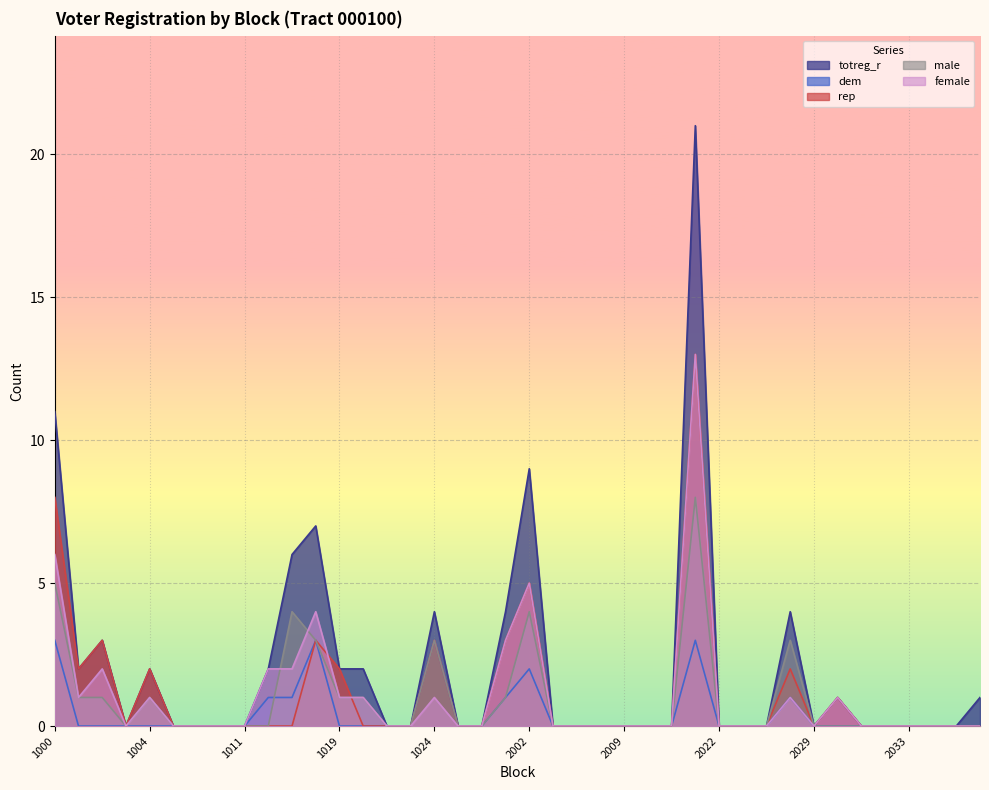

How many categories are shown in the chart?

40